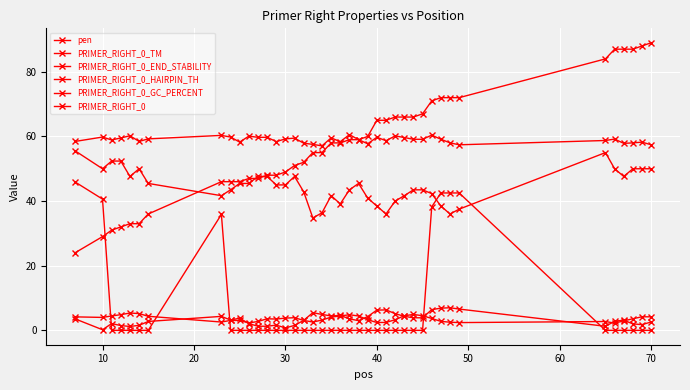

Count the number of categories in the chart.

40